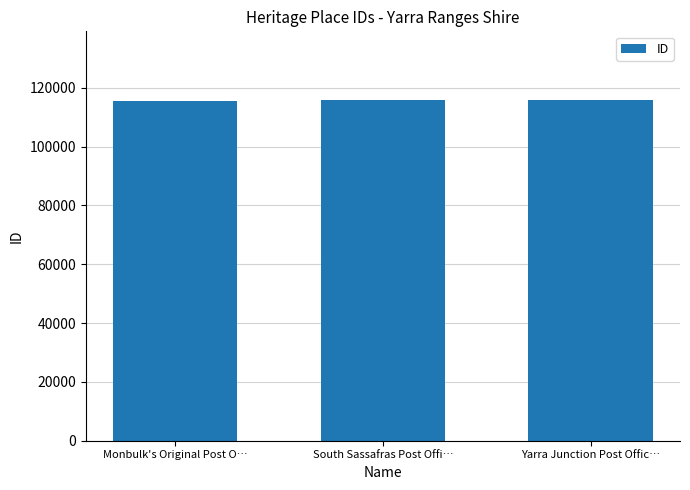

How many data points are less than 115800?

1